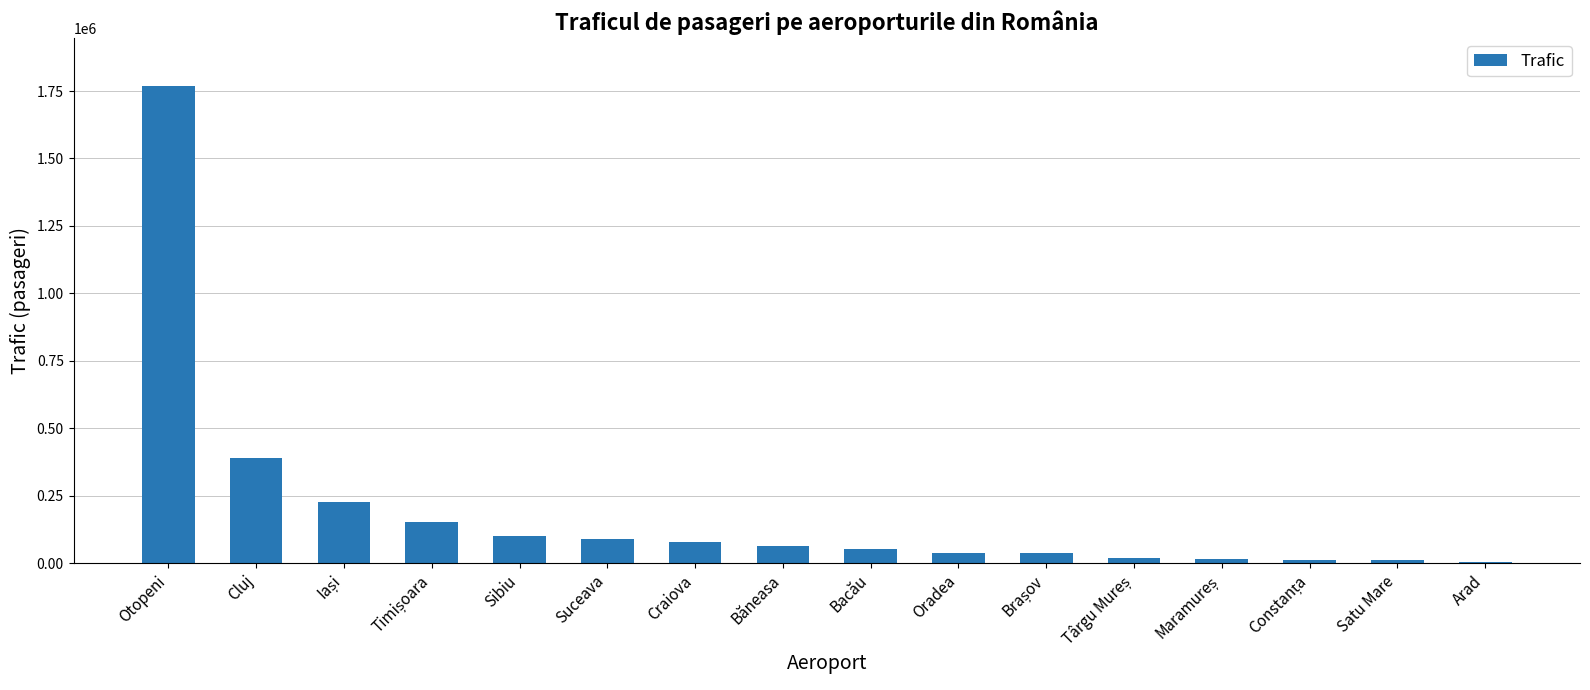

Which category has the highest value across all series?

Otopeni